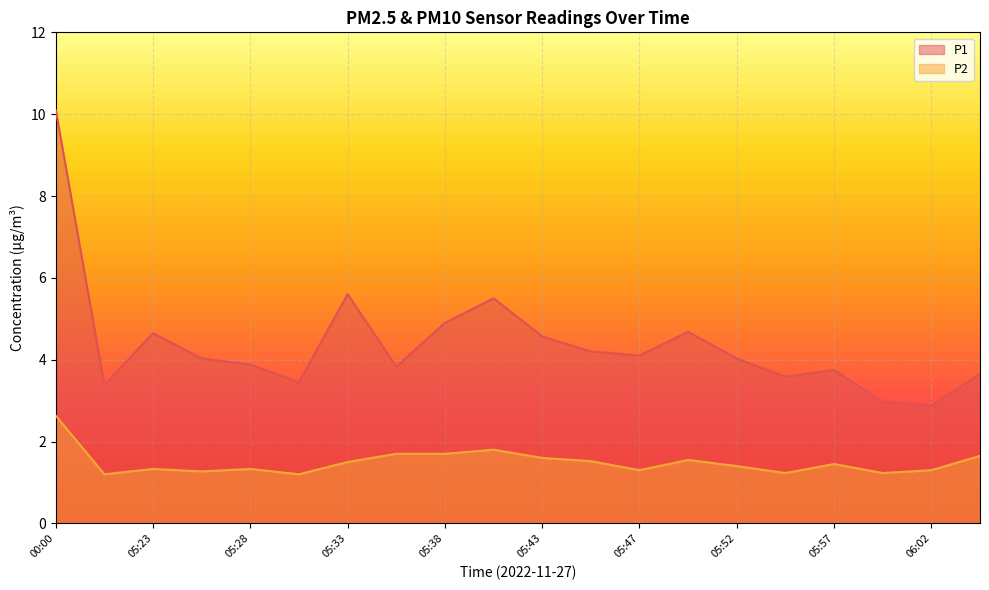

How many distinct data groups are displayed?

2